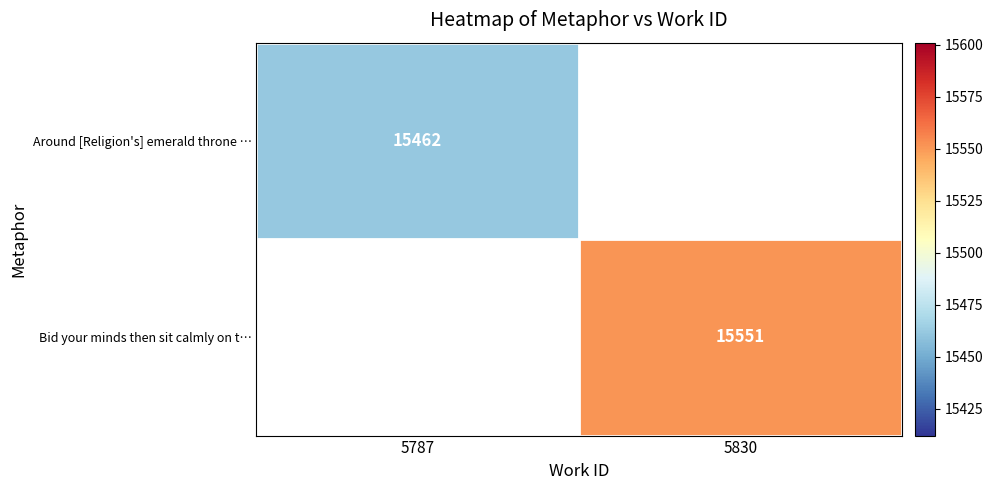

Is it true that Bid your minds then sit calmly on t… equals 15551 at 5830?

True